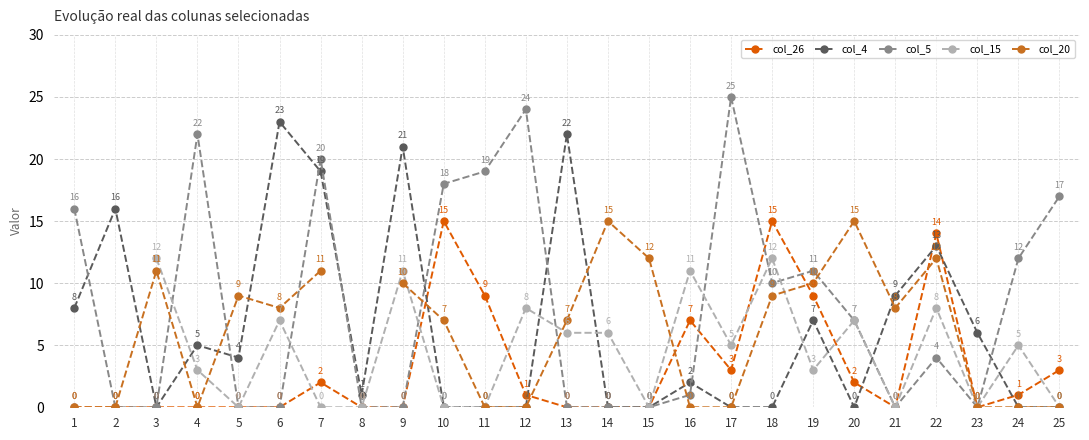

What is the highest value of the col_15 series?

12.0